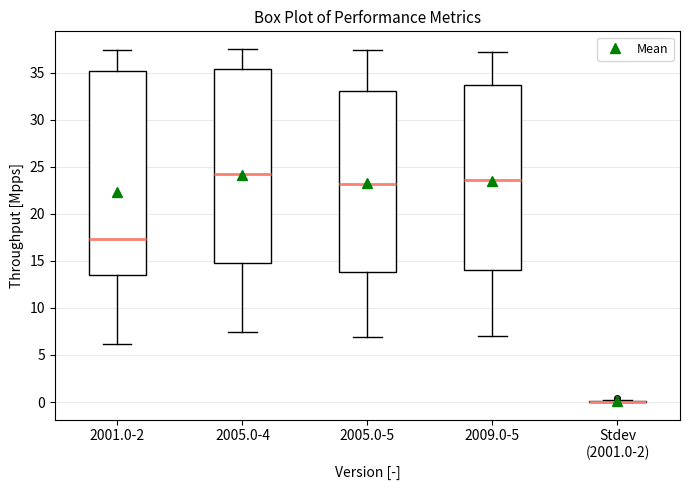

Where does the upper whisker of the box for 2001.0-2 end on the y-axis? The values are not printed on the chart, so give them approximately, as read against the axis.

37.5